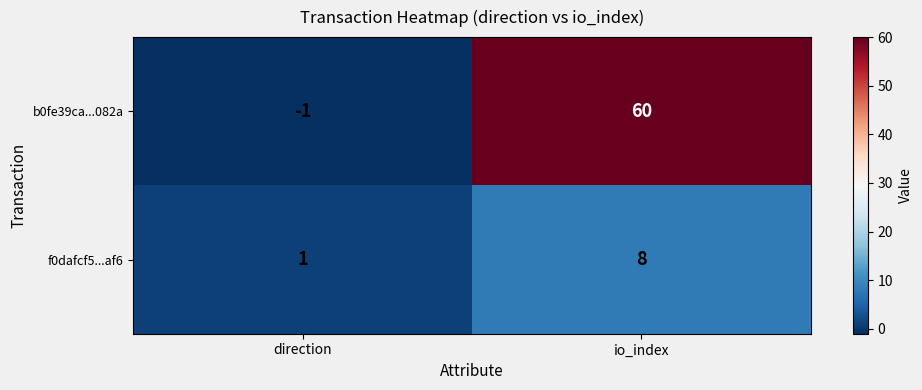

Reading left to right, extract all data points from this chart.

b0fe39ca...082a: direction=-1	io_index=60
f0dafcf5...af6: direction=1	io_index=8